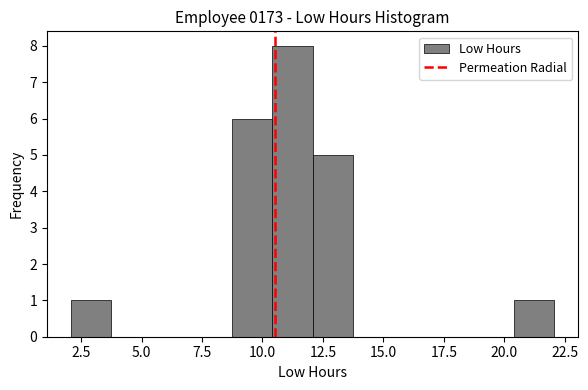

Around what value on the x-axis is the tallest bar? Give the approximate position of its centre, as read against the axis.

11.0